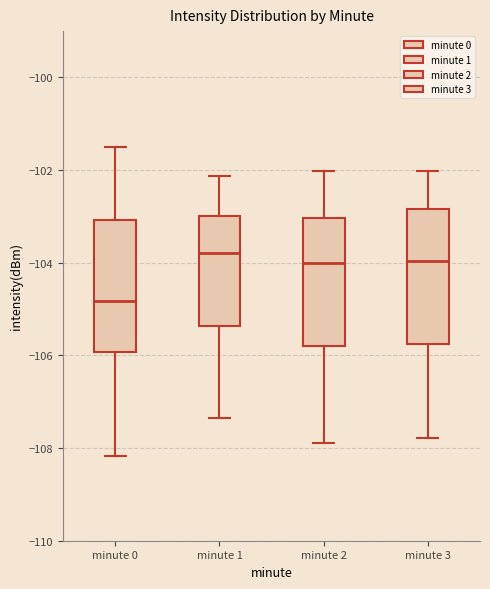

Reading left to right, transcribe this box plot: for each box, give where its median line is, the range the box spans, and where its two whiskers end, as read against the y-axis. The values are not printed on the chart, so give them approximately, as read against the axis.

minute 0: median -104.8, box -106.0 to -103.0, whiskers -108.2 to -101.6
minute 1: median -103.8, box -105.4 to -103.0, whiskers -107.4 to -102.2
minute 2: median -104.0, box -105.8 to -103.0, whiskers -108.0 to -102.0
minute 3: median -104.0, box -105.8 to -102.8, whiskers -107.8 to -102.0